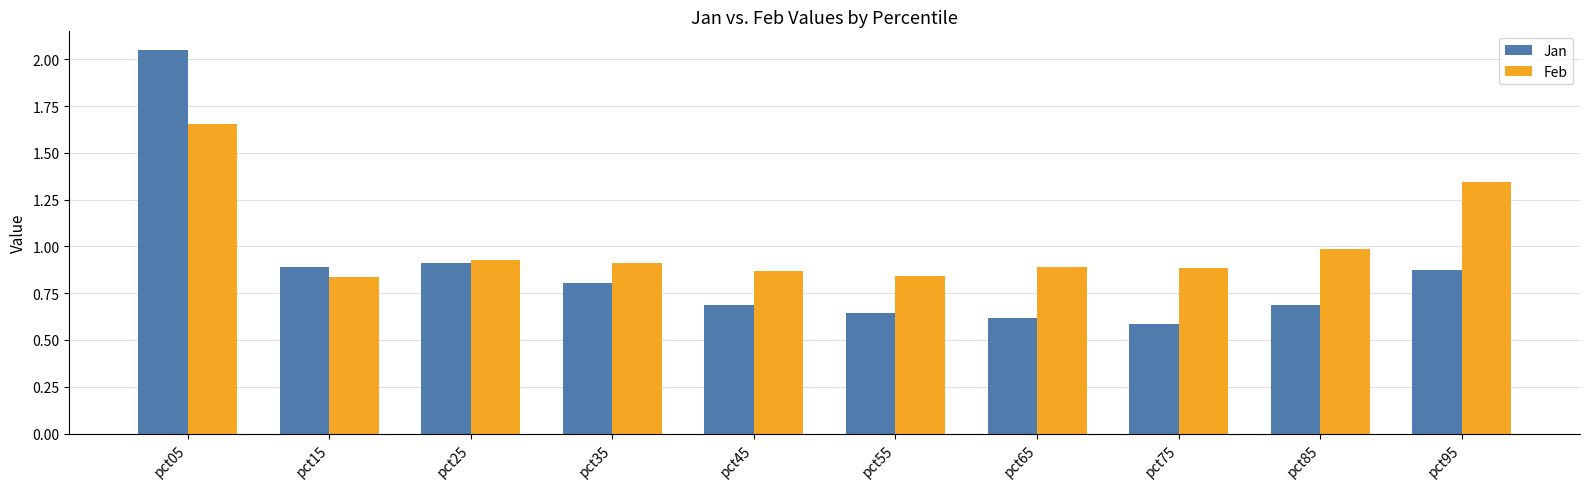

What are all the series names shown in the legend?

Jan, Feb